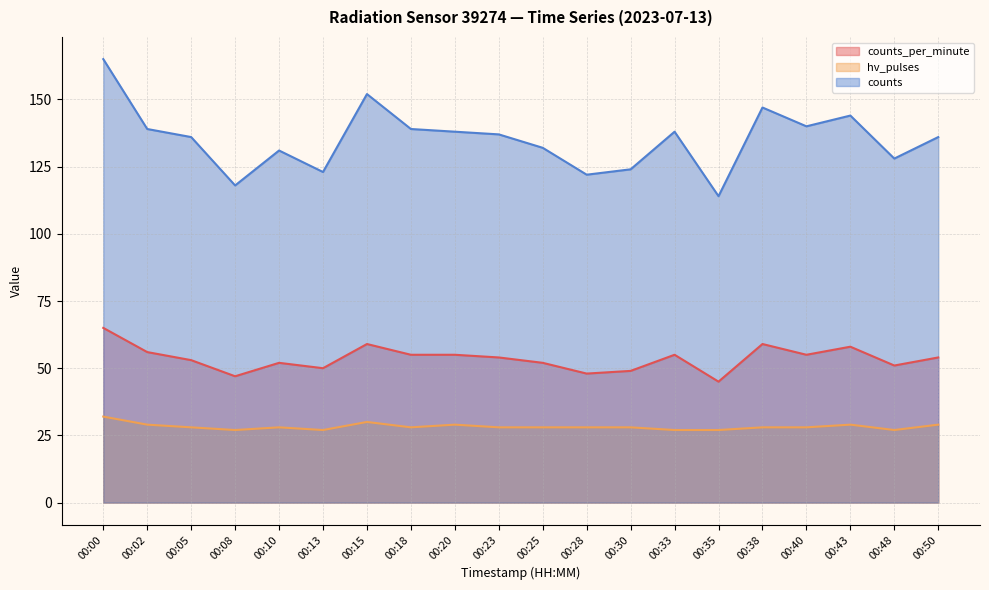

What is the average value of the counts series?

135